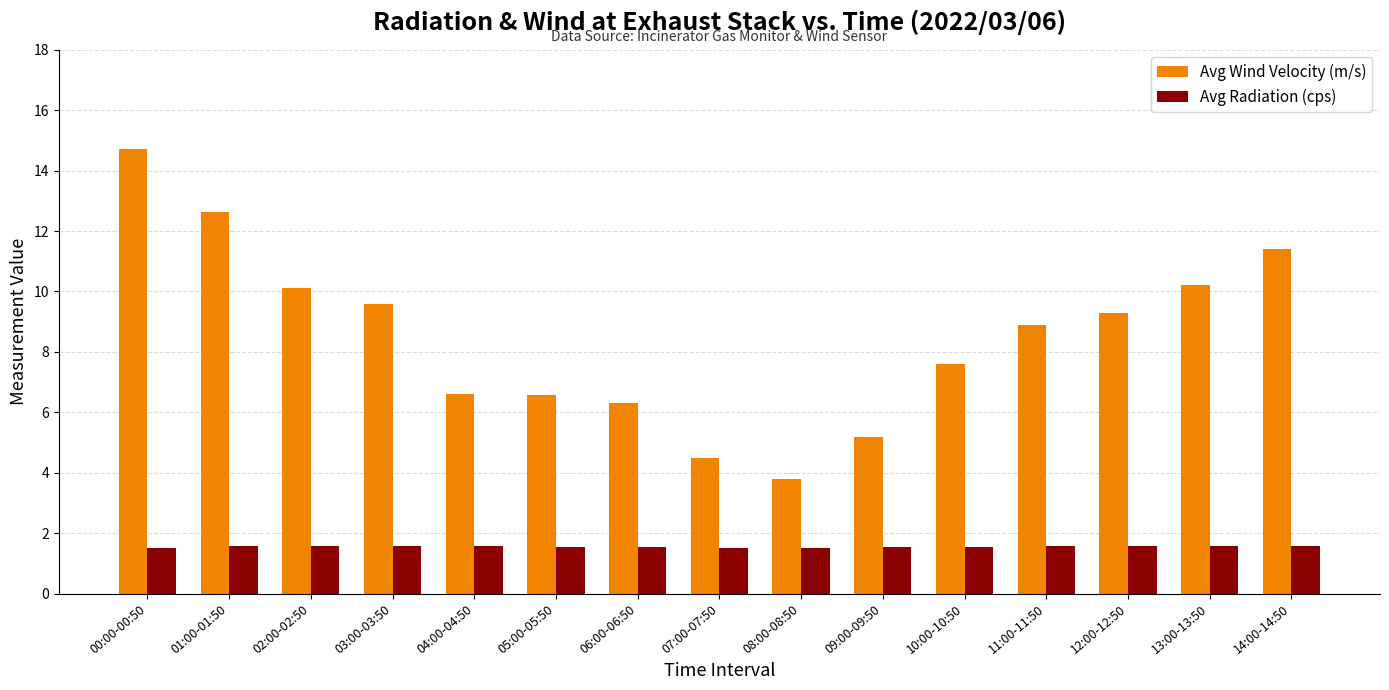

Between 01:00-01:50 and 12:00-12:50, which series saw the biggest shift?

Avg Wind Velocity (m/s)